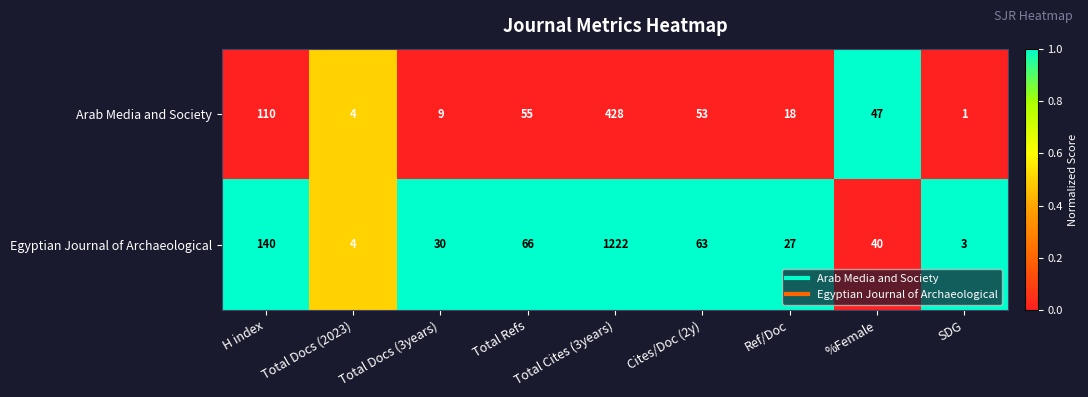

Which series has the largest total across all categories?

Egyptian Journal of Archaeological